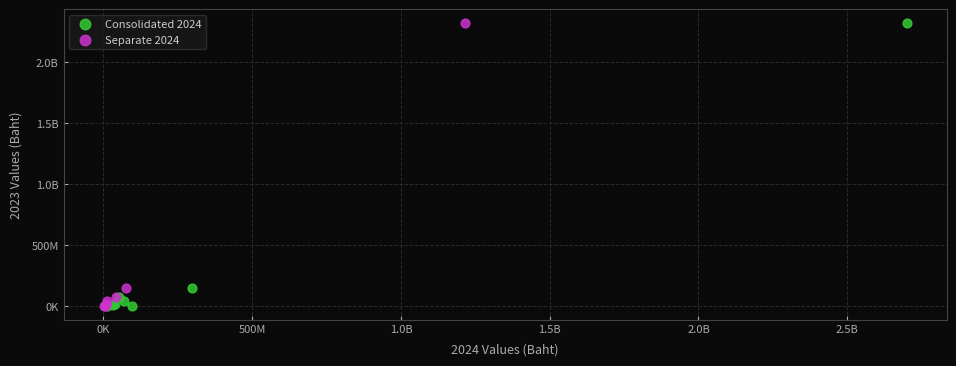

What are all the series names shown in the legend?

Consolidated 2024, Separate 2024